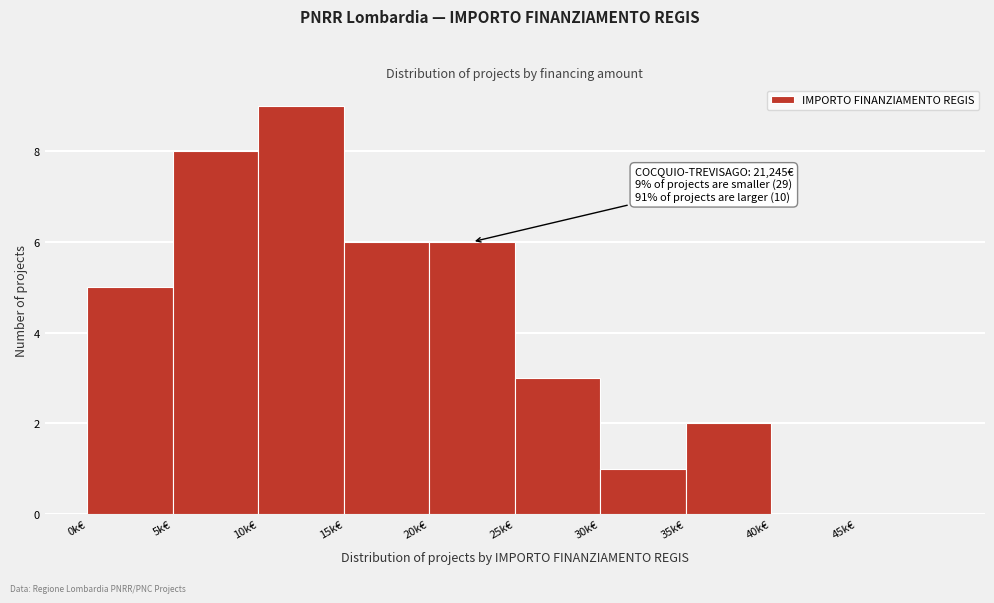

Reading left to right, what are all the values shown in this chart?

0k€=5	5k€=8	10k€=9	15k€=6	20k€=6	25k€=3	30k€=1	35k€=2	40k€=0	45k€=0